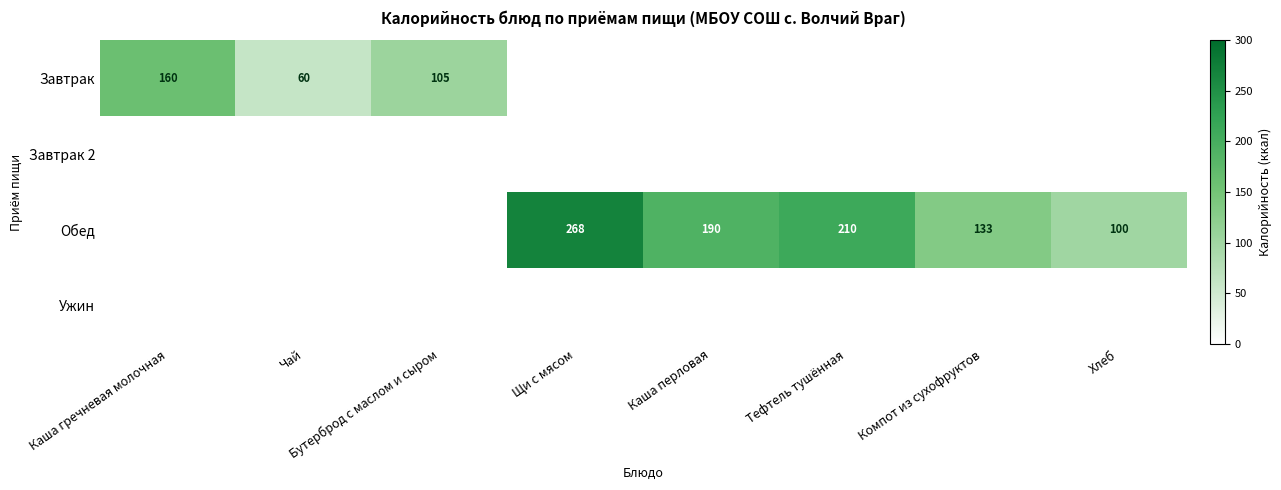

The Обед series shows 320 at Тефтель тушённая. True or false?

False